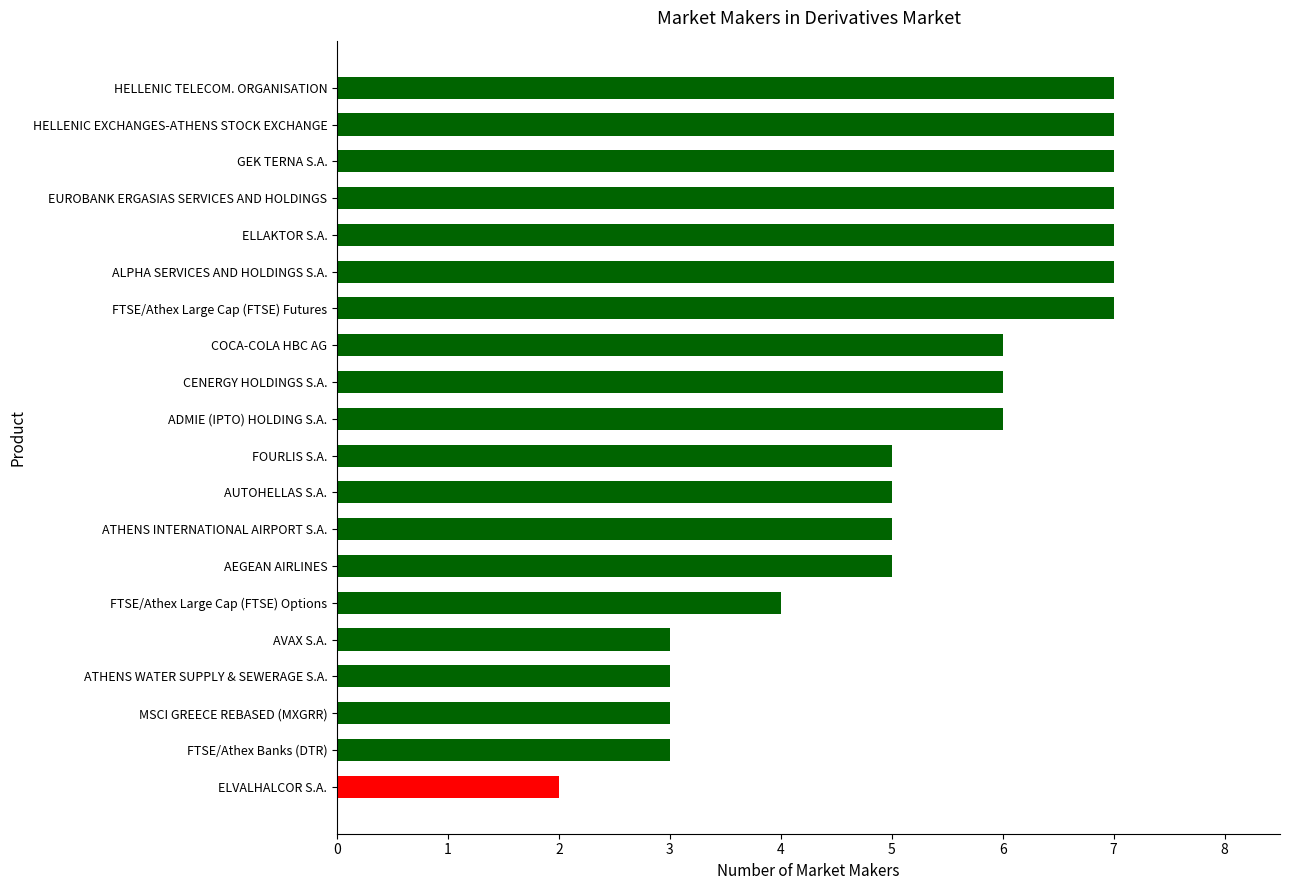

True or false: the data shows 7 at GEK TERNA S.A..

True